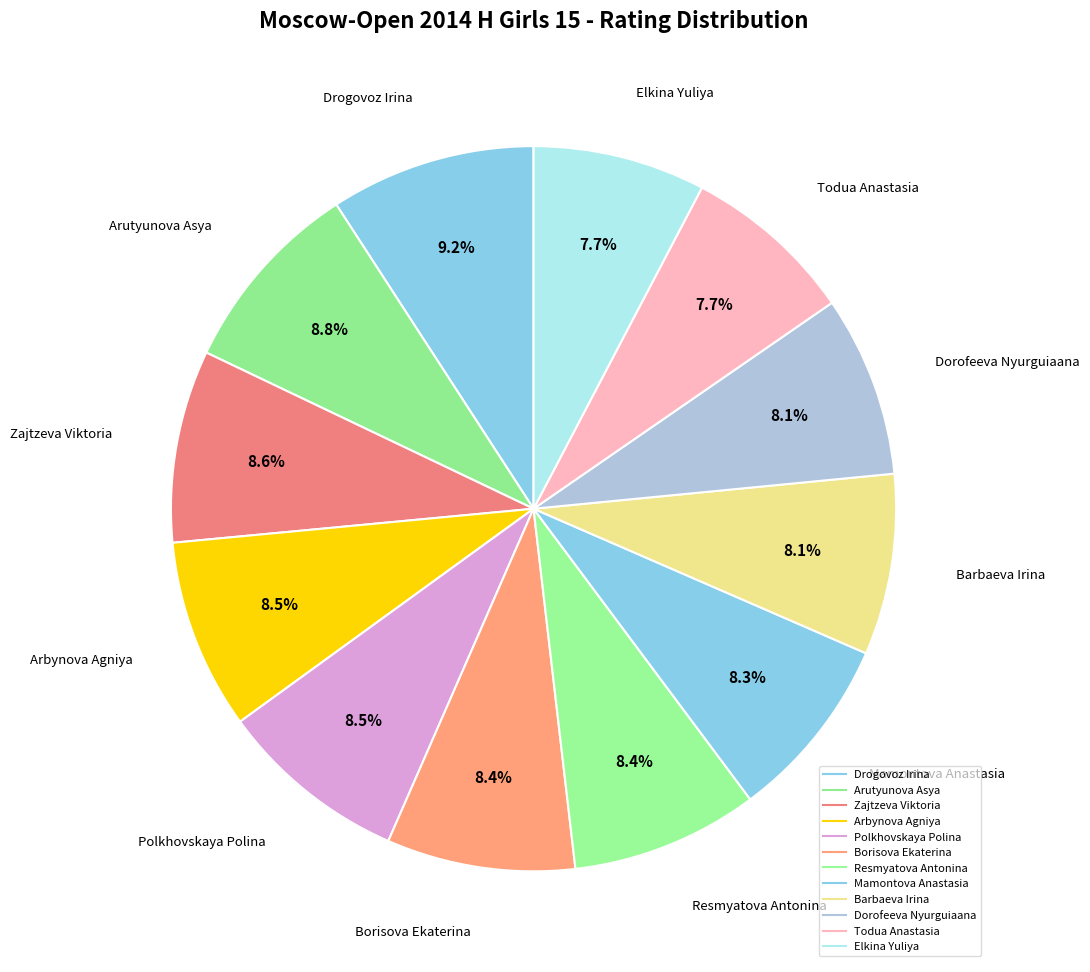

How many segments does this pie chart have?

12